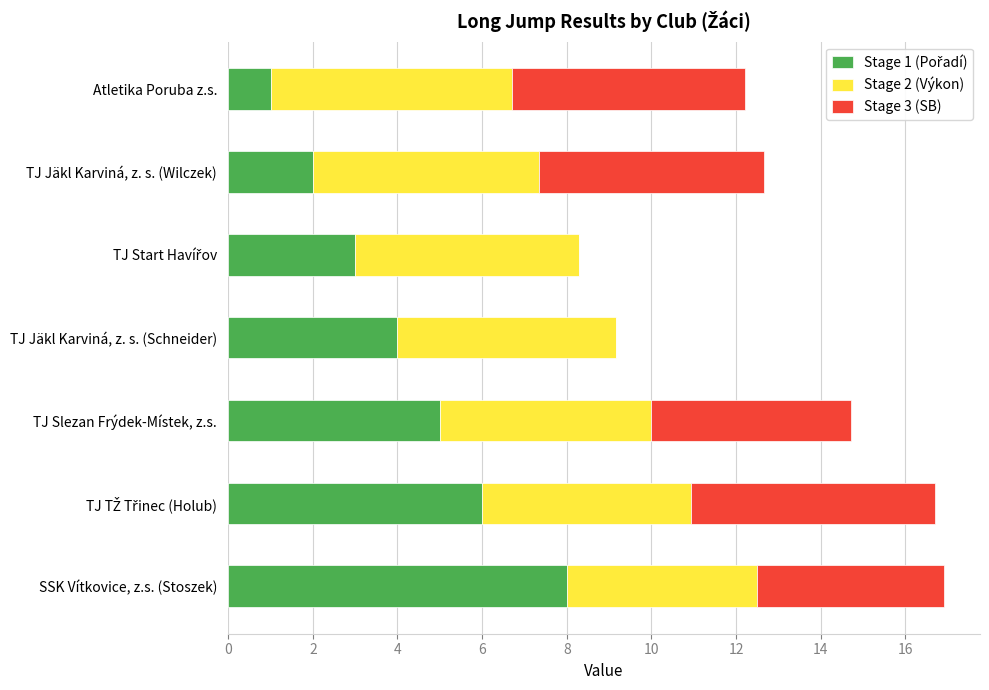

What is the total value across all series at SSK Vítkovice, z.s. (Stoszek)?

16.9